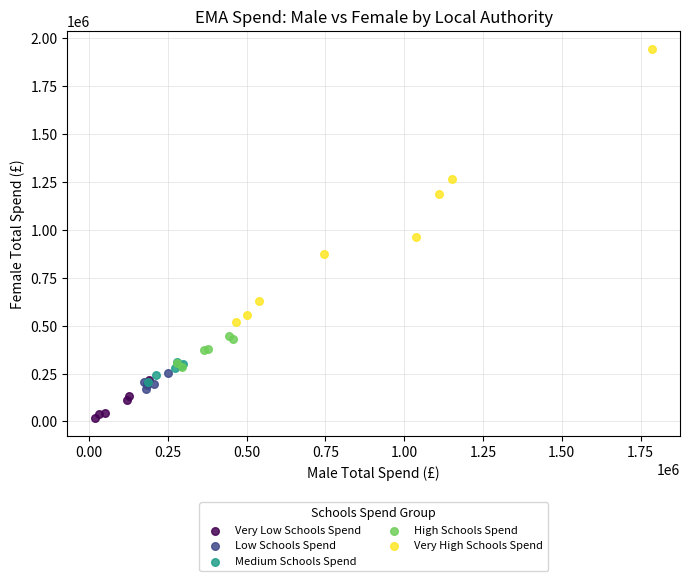

Which series reaches the minimum Y coordinate?

Very Low Schools Spend